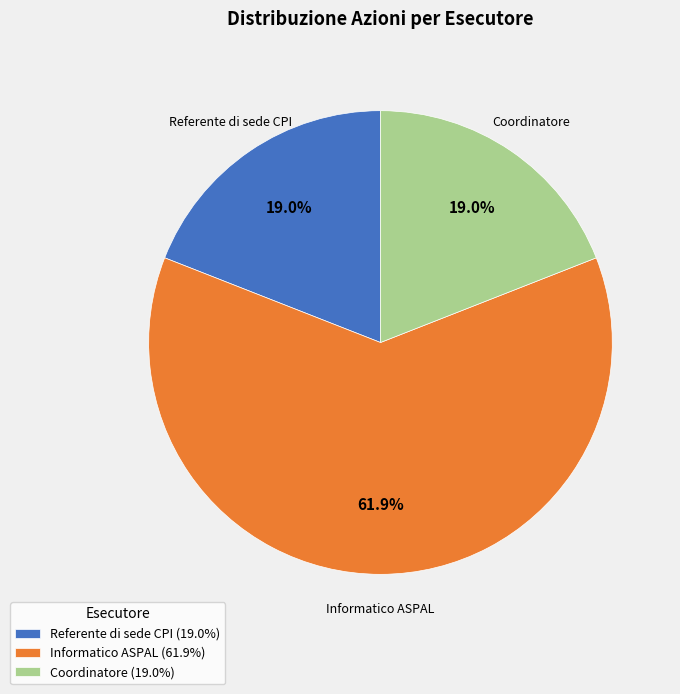

To the nearest percent, what is the difference between the largest and smallest slice percentages?

43%